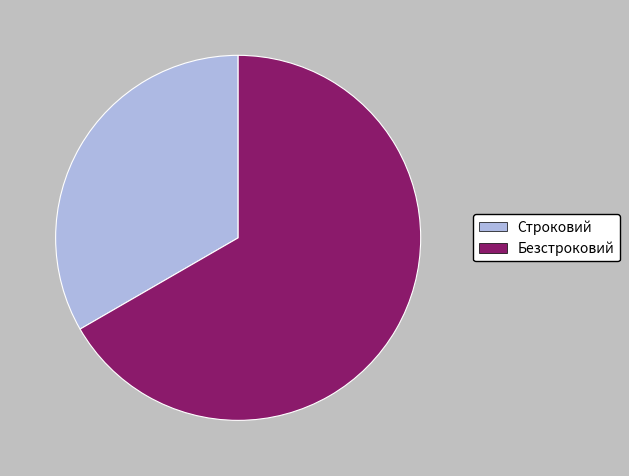

How many slices are in this pie chart?

2